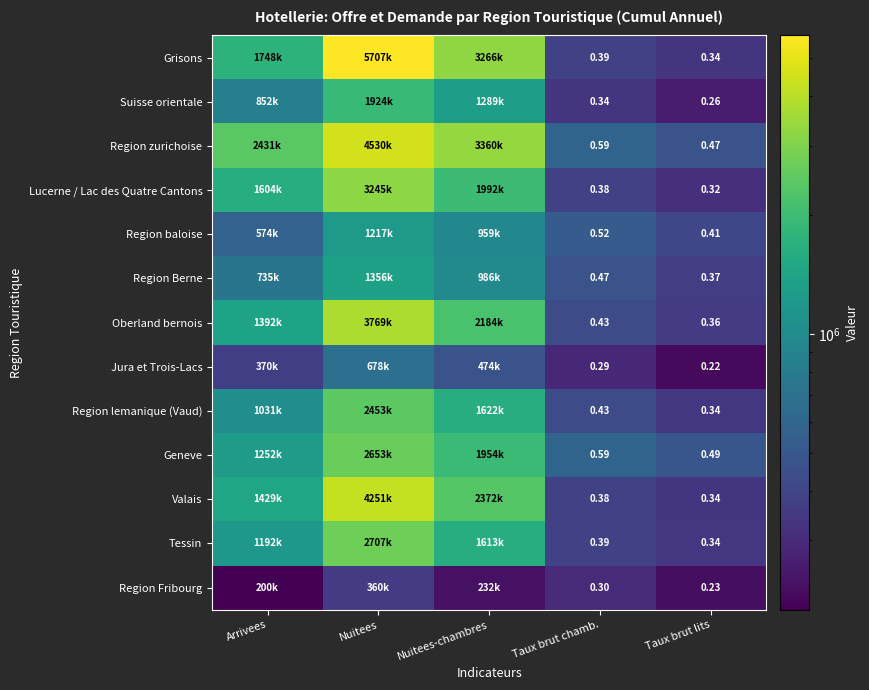

At which category is the sum across all series the highest?

Nuitees